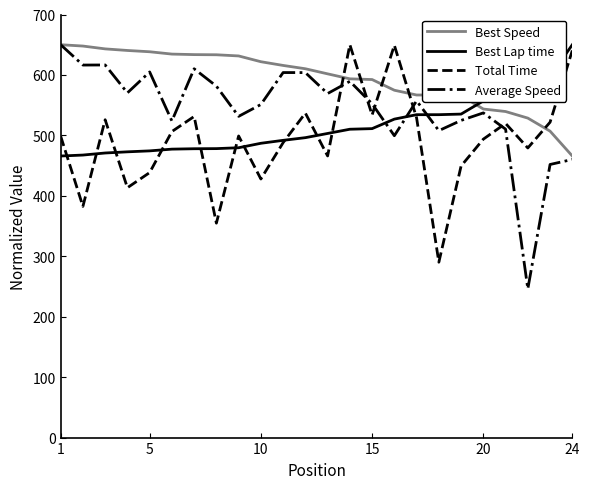

Which series has the largest total across all categories?

Best Speed